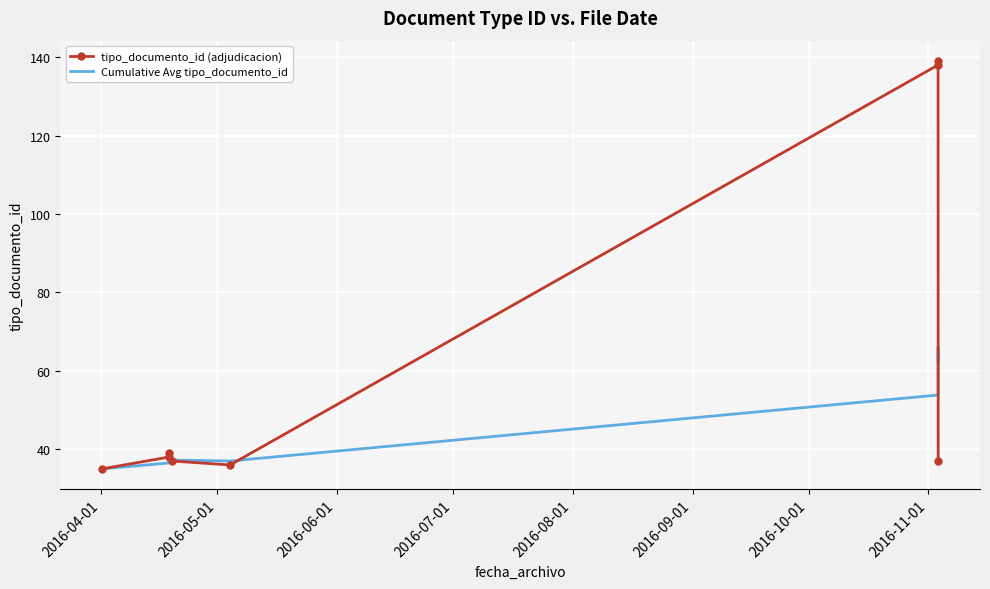

How many interior local valleys does the tipo_documento_id (adjudicacion) series have?

1